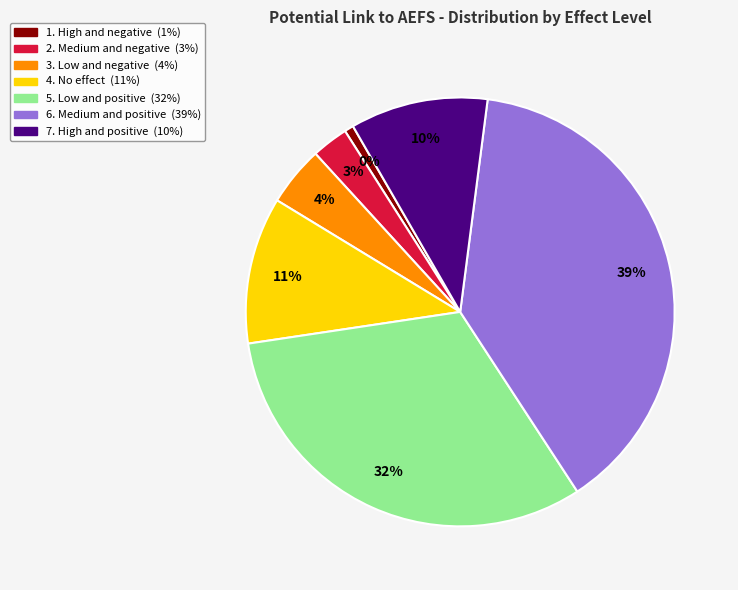

True or false: 2. Medium and negative accounts for 1% of the total.

False